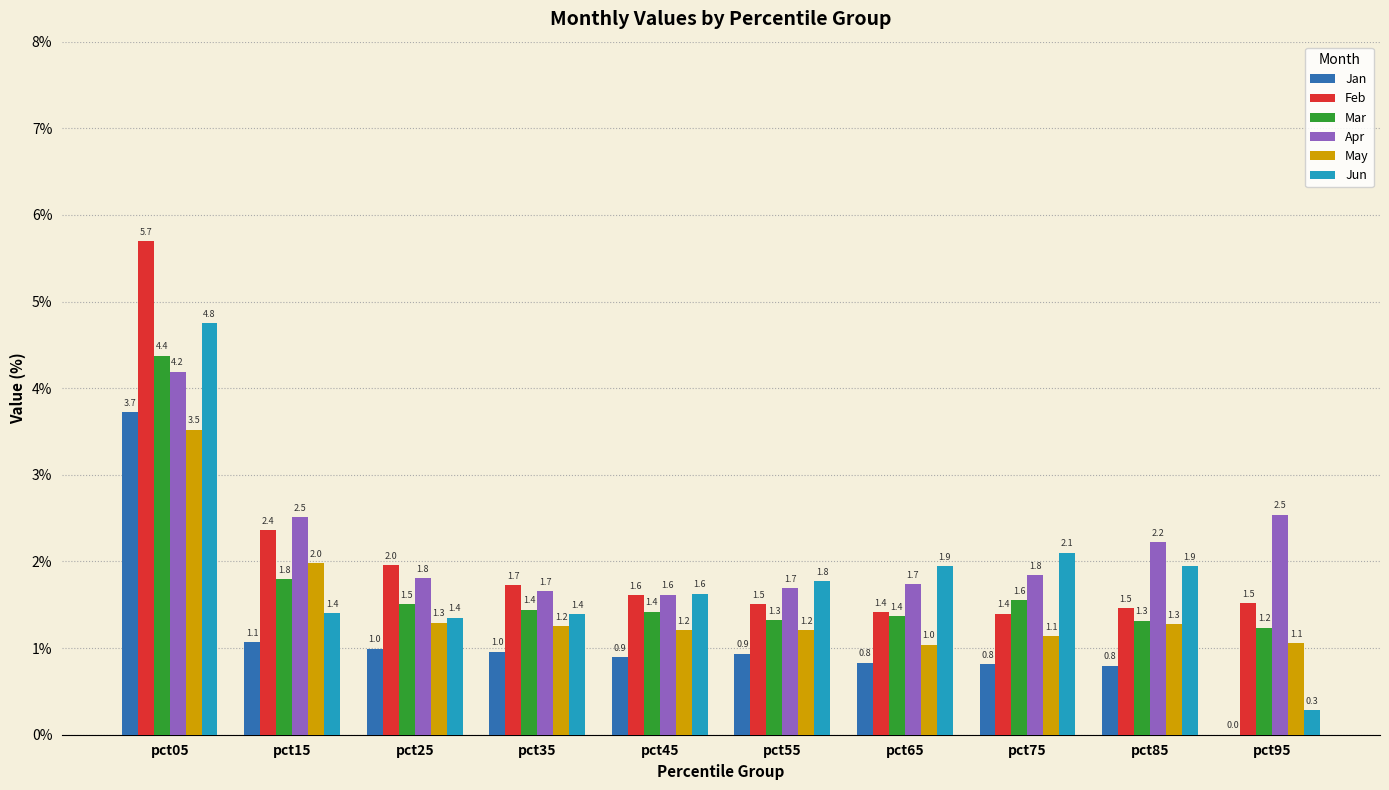

Is the value of May at pct65 greater than the value of Jun at pct45?

No